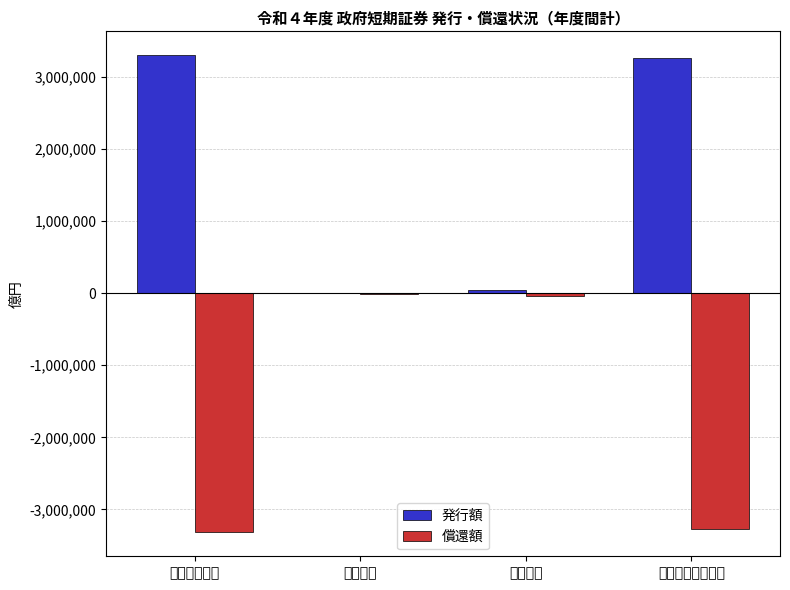

How many data points in 償還額 are above -37992?

1